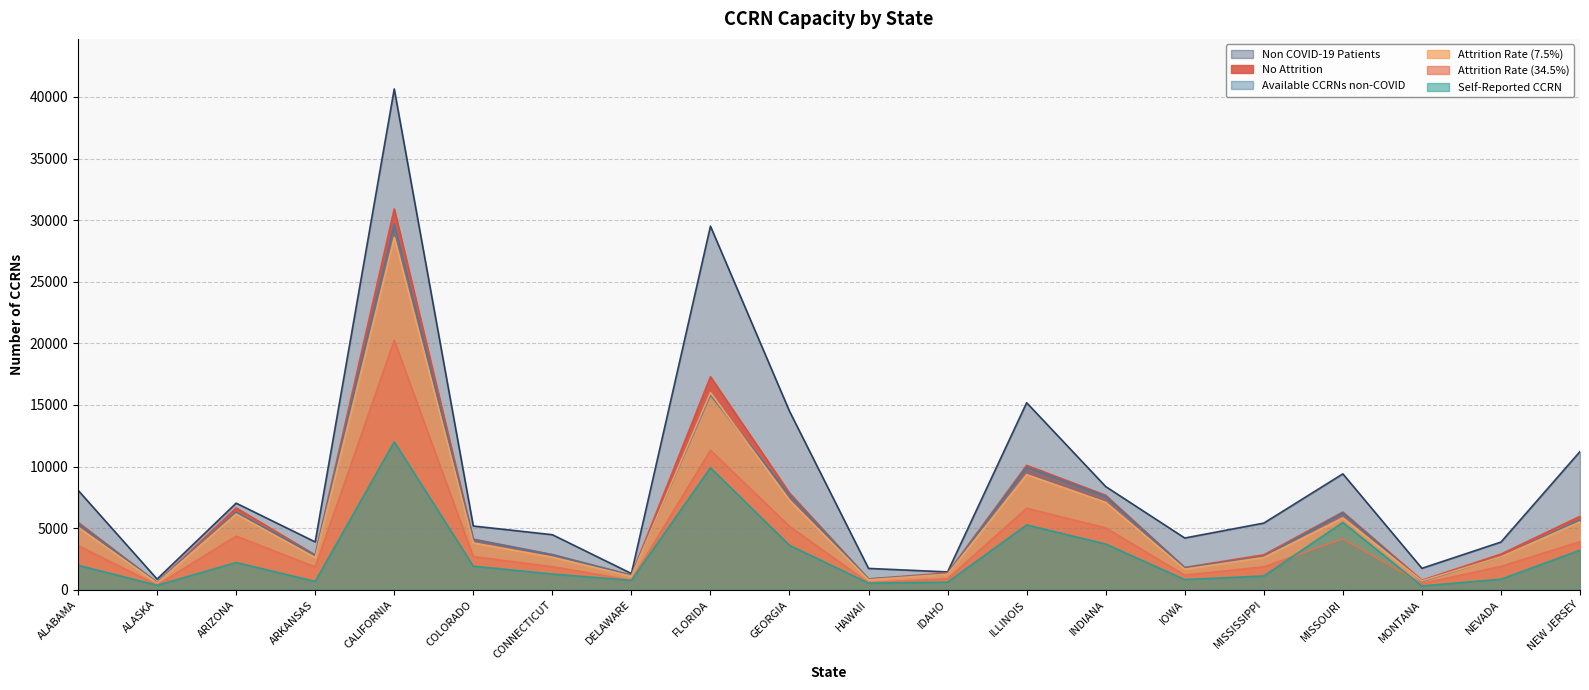

True or false: No Attrition has a value of 30913.1 at CALIFORNIA.

True